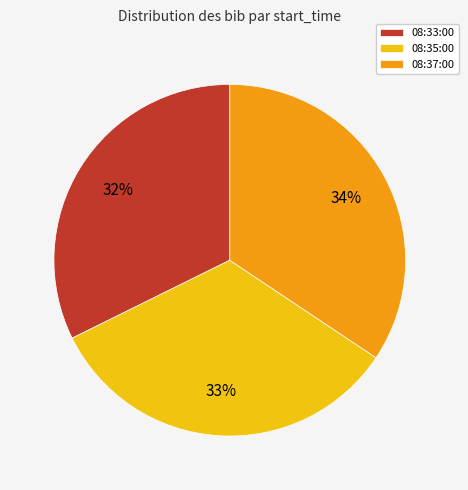

Approximately how many times larger is the value at 08:35:00 compared to 08:33:00?

1.0